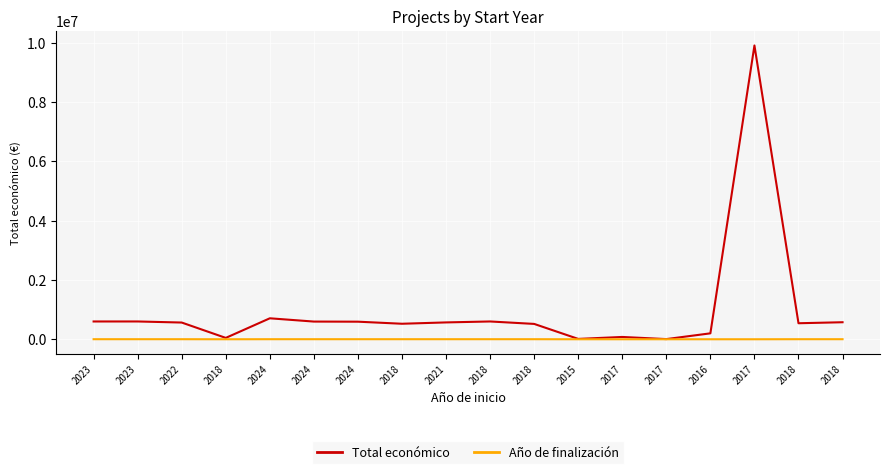

True or false: Año de finalización has a value of 1082 at 2015.

False